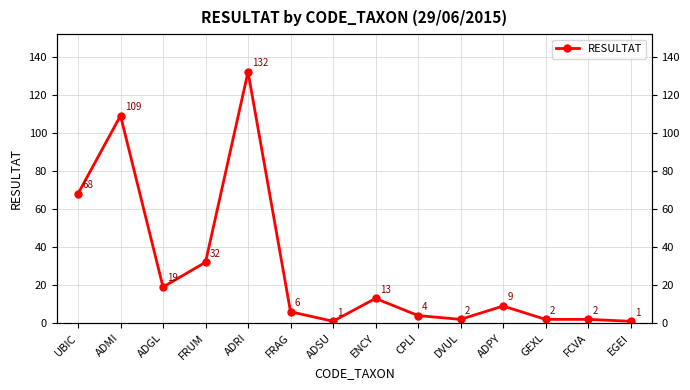

Count the number of categories in the chart.

14